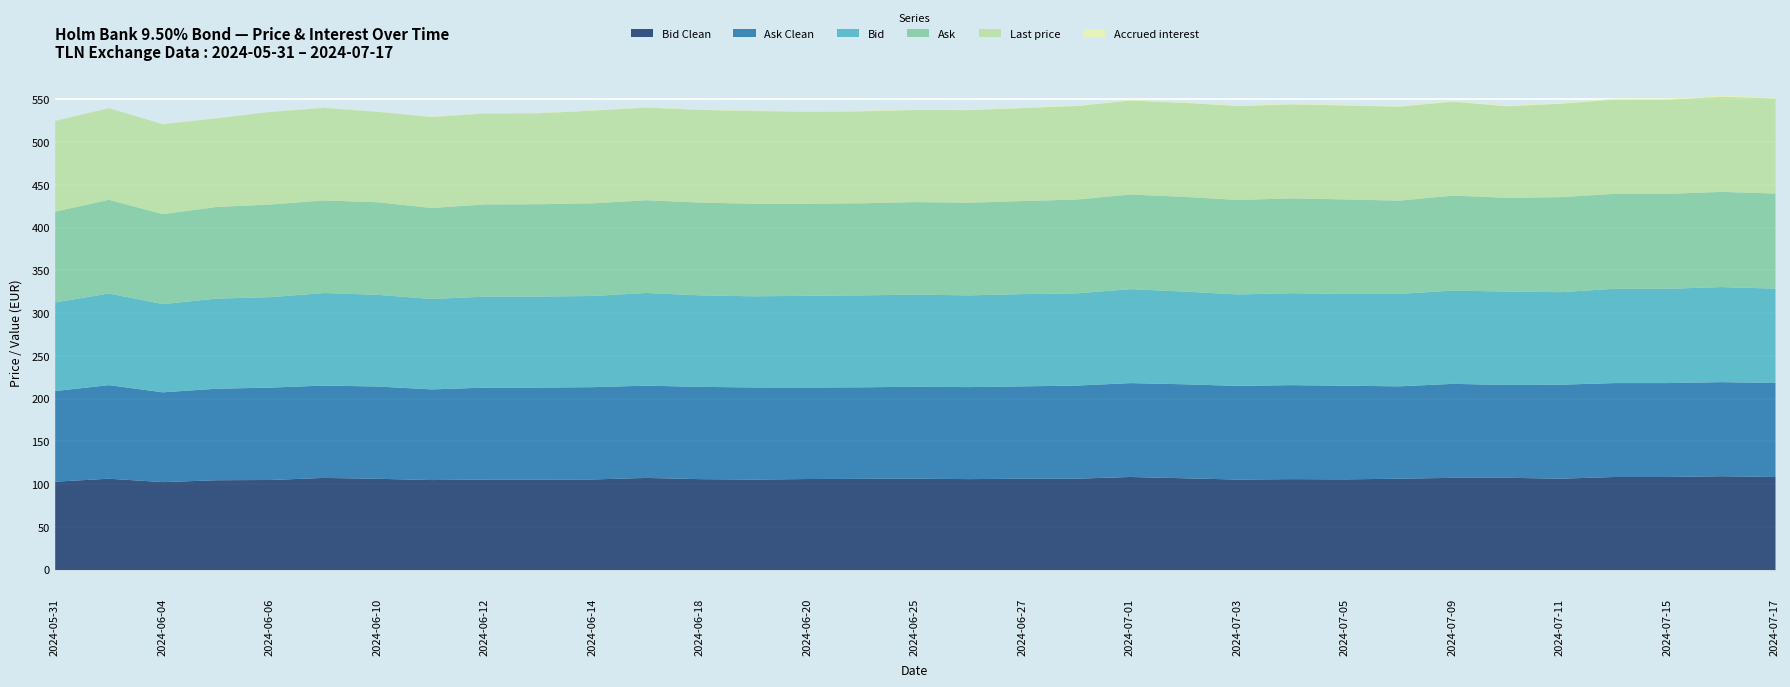

After their last crossing, which series has the higher values: Bid Clean or Last price?

Last price